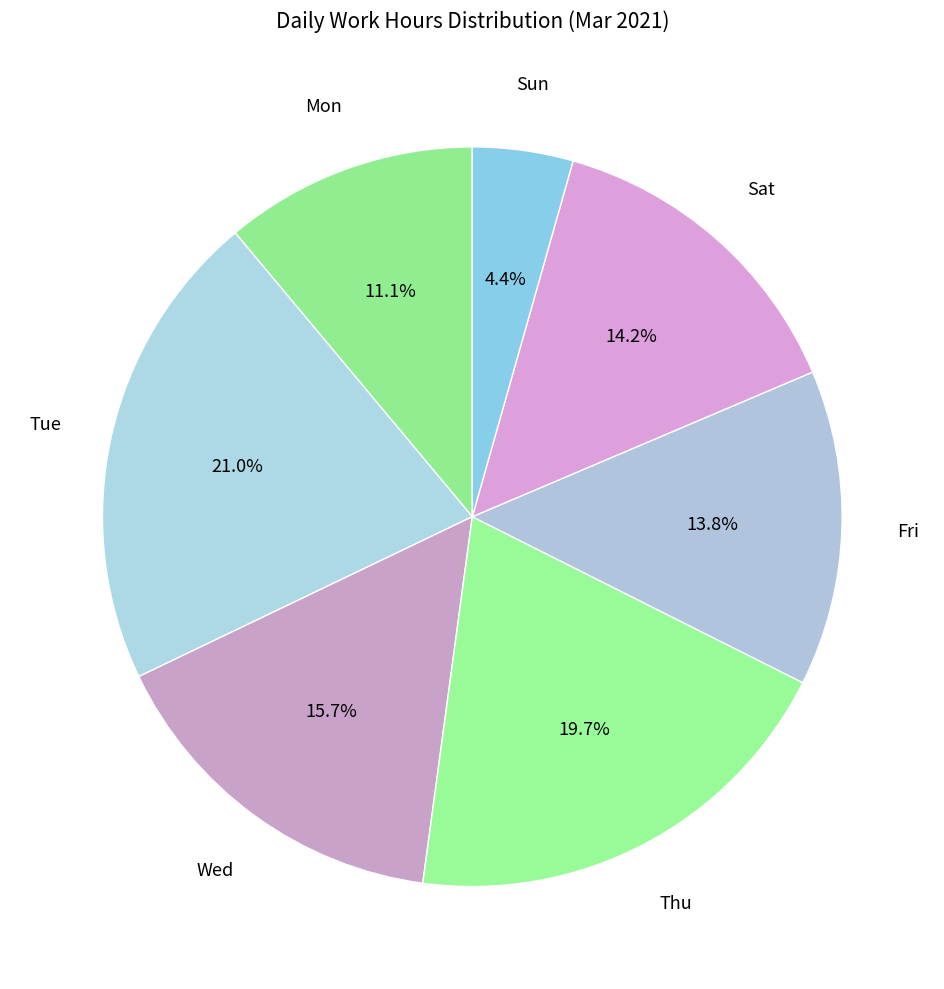

Count the number of slices in the pie.

7